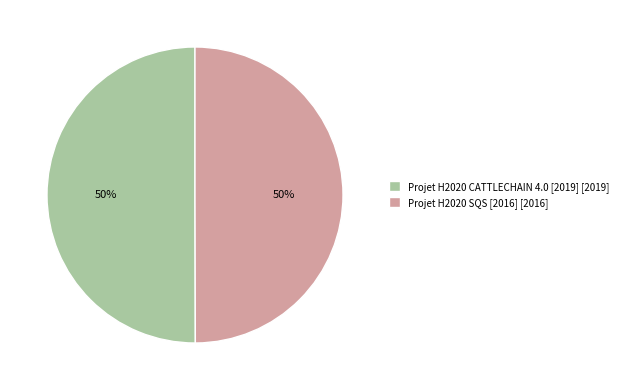

Approximately how many times larger is the value at Projet H2020 CATTLECHAIN 4.0 [2019] compared to Projet H2020 SQS [2016]?

1.0